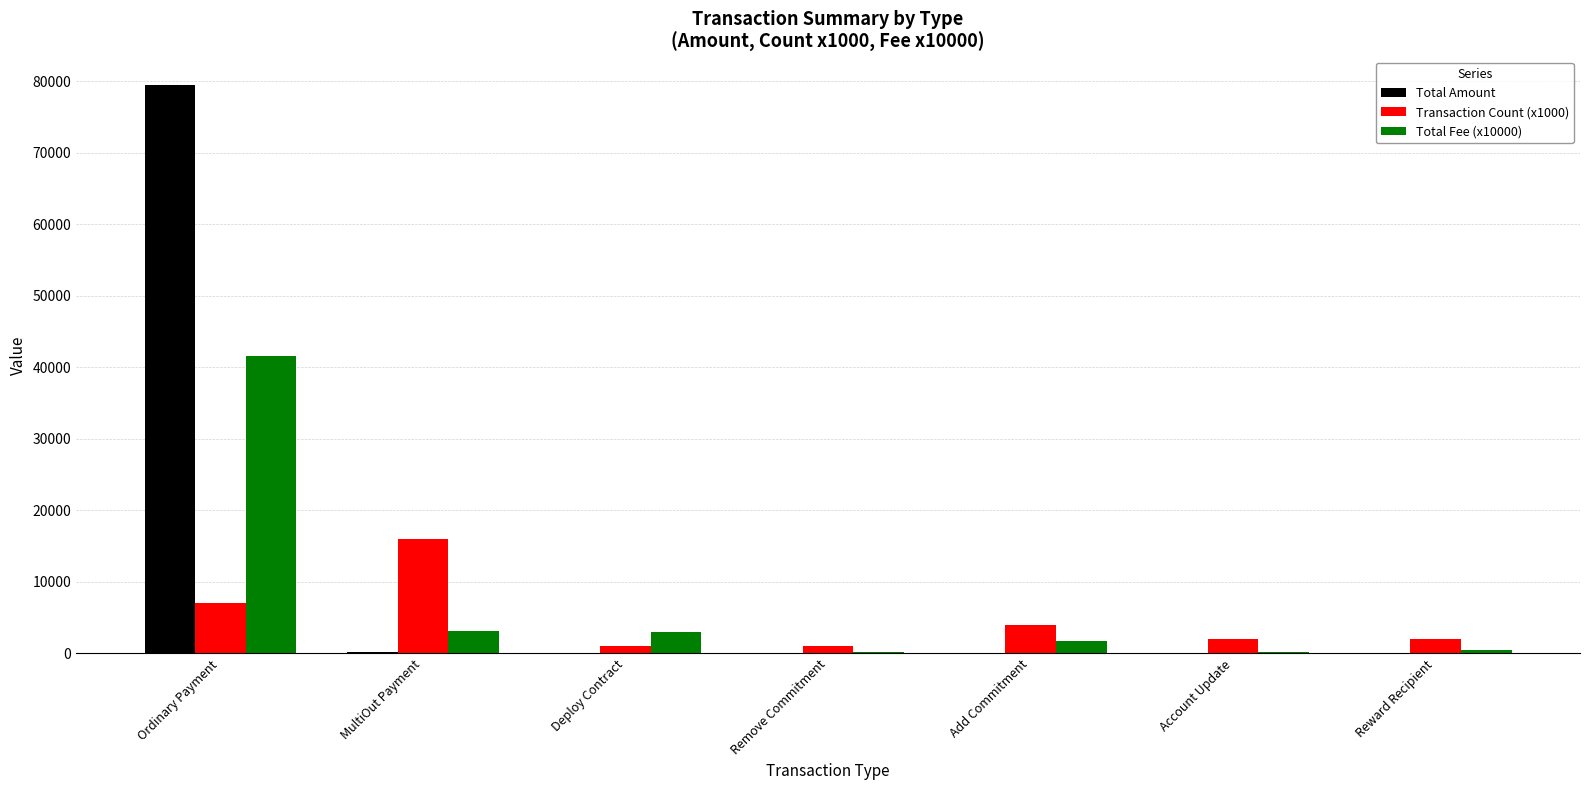

Is the value of Total Amount at Remove Commitment greater than the value of Transaction Count (x1000) at Ordinary Payment?

No